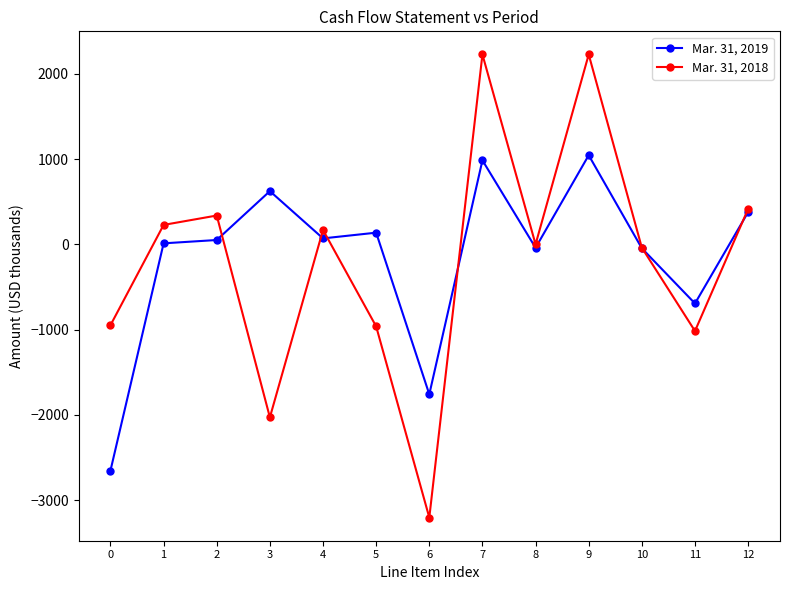

What are all the series names shown in the legend?

Mar. 31, 2019, Mar. 31, 2018